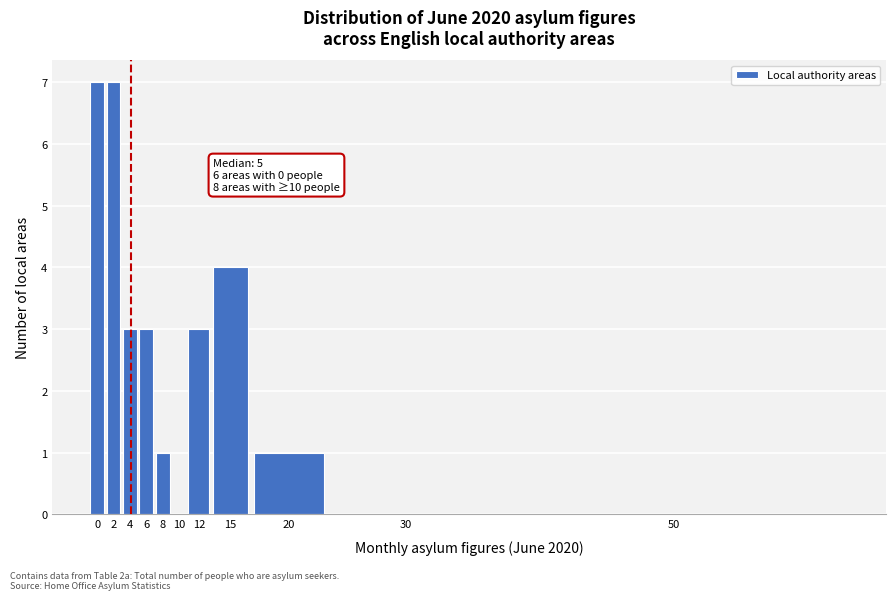

Reading right to left, list all the values displayed in this chart.

50=0	30=0	20=1	15=4	12=3	10=0	8=1	6=3	4=3	2=7	0=7